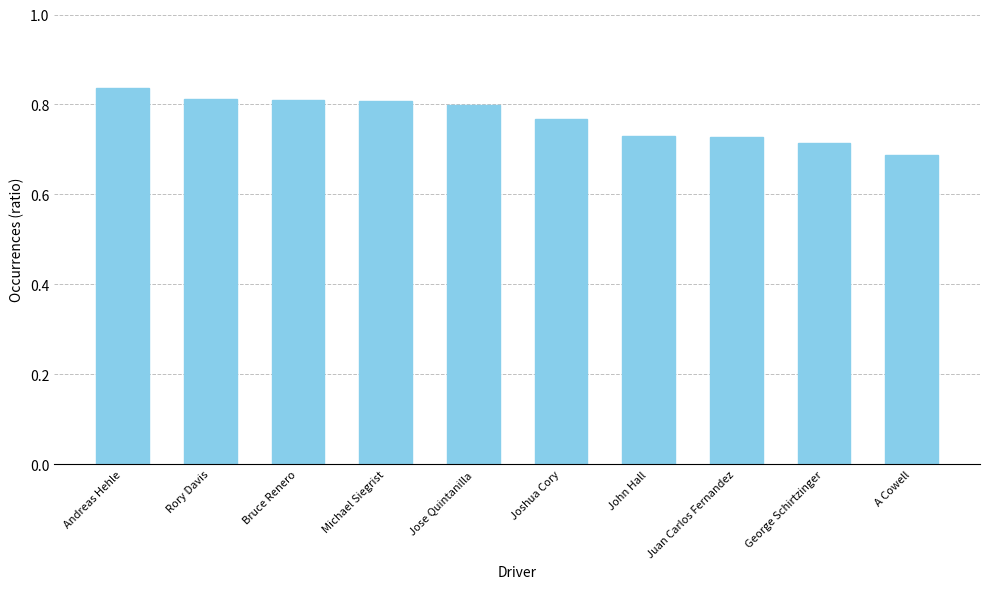

Which has a higher value, Joshua Cory or John Hall?

Joshua Cory